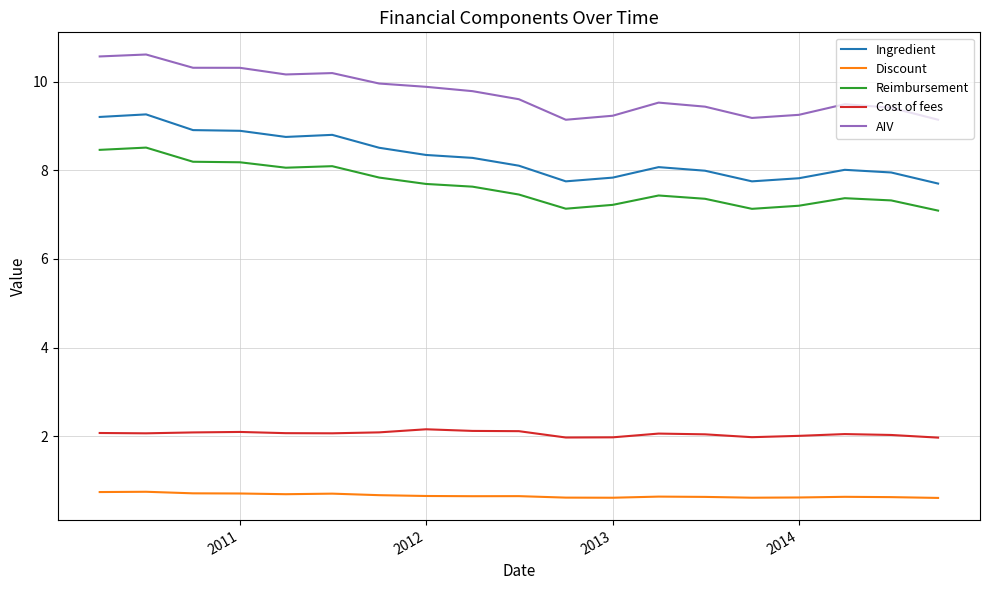

Is this an area chart (filled region under the line)?

No